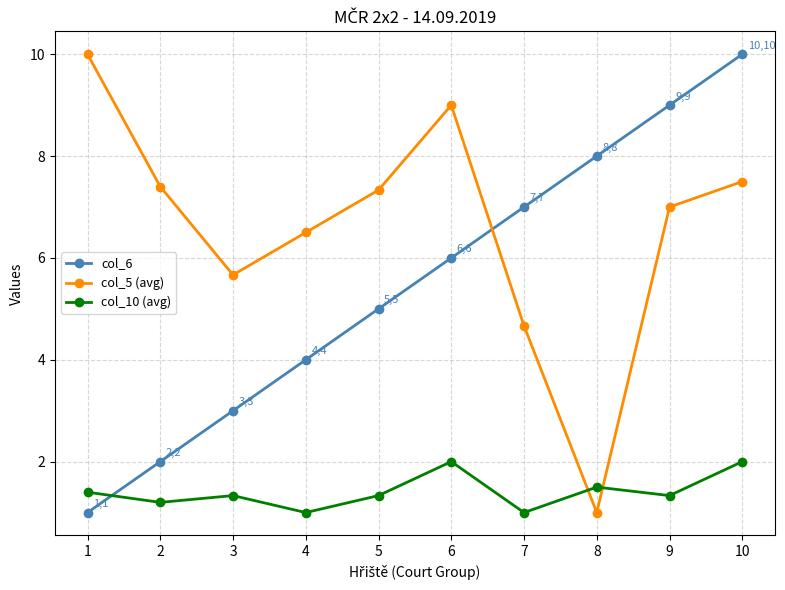

List the series in order of their overall mean, highest first.

col_5 (avg), col_6, col_10 (avg)